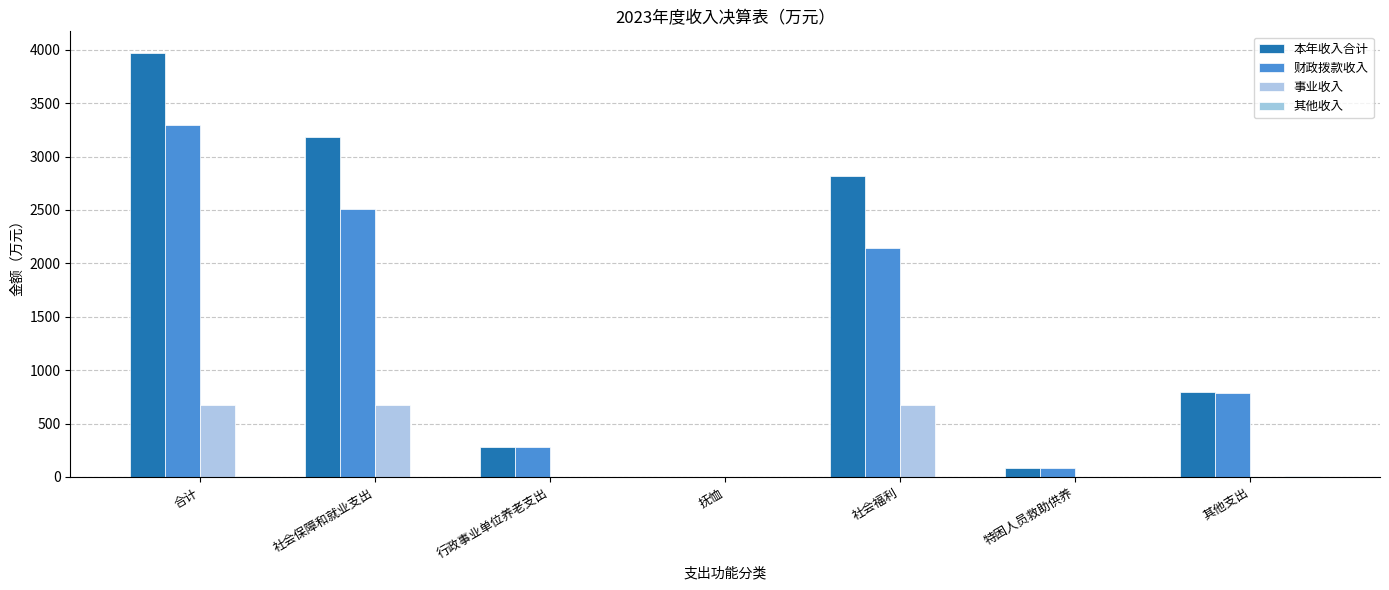

True or false: 其他收入 has a value of 0.0 at 抚恤.

True